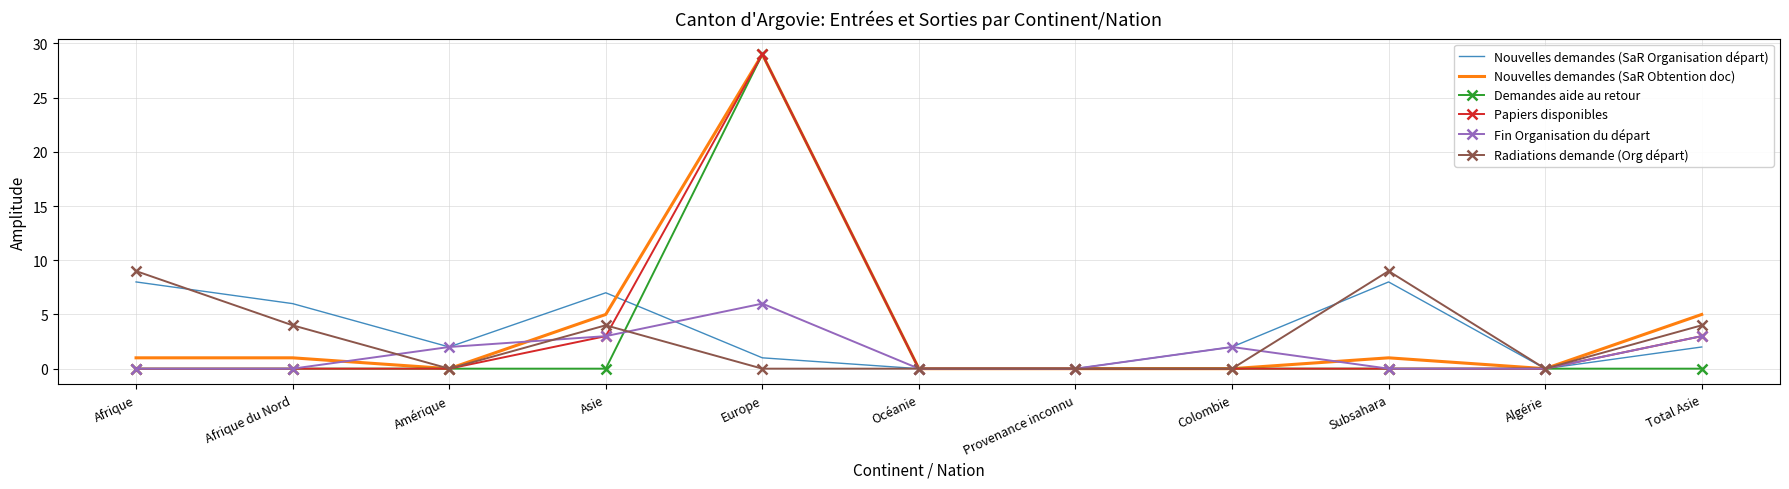

What is the greatest value displayed?

29